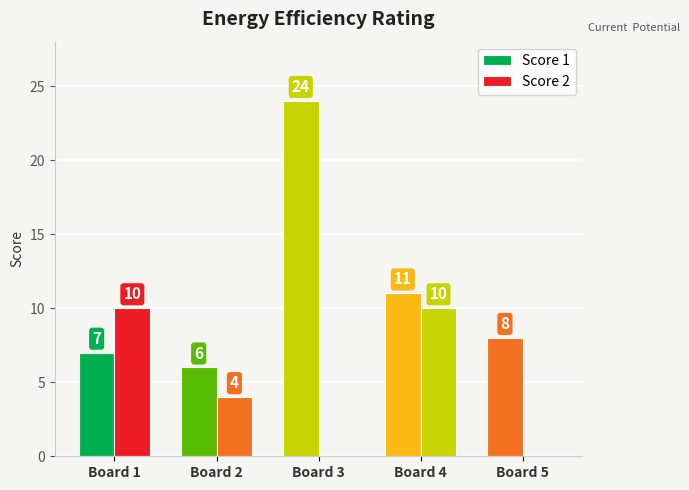

What is the total value across all series at Board 5?

8